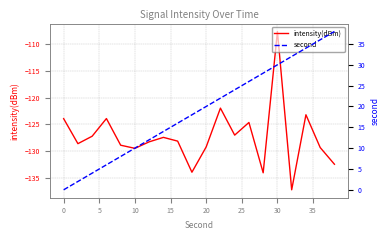

The intensity(dBm) series shows -193.4 at 10. True or false?

False